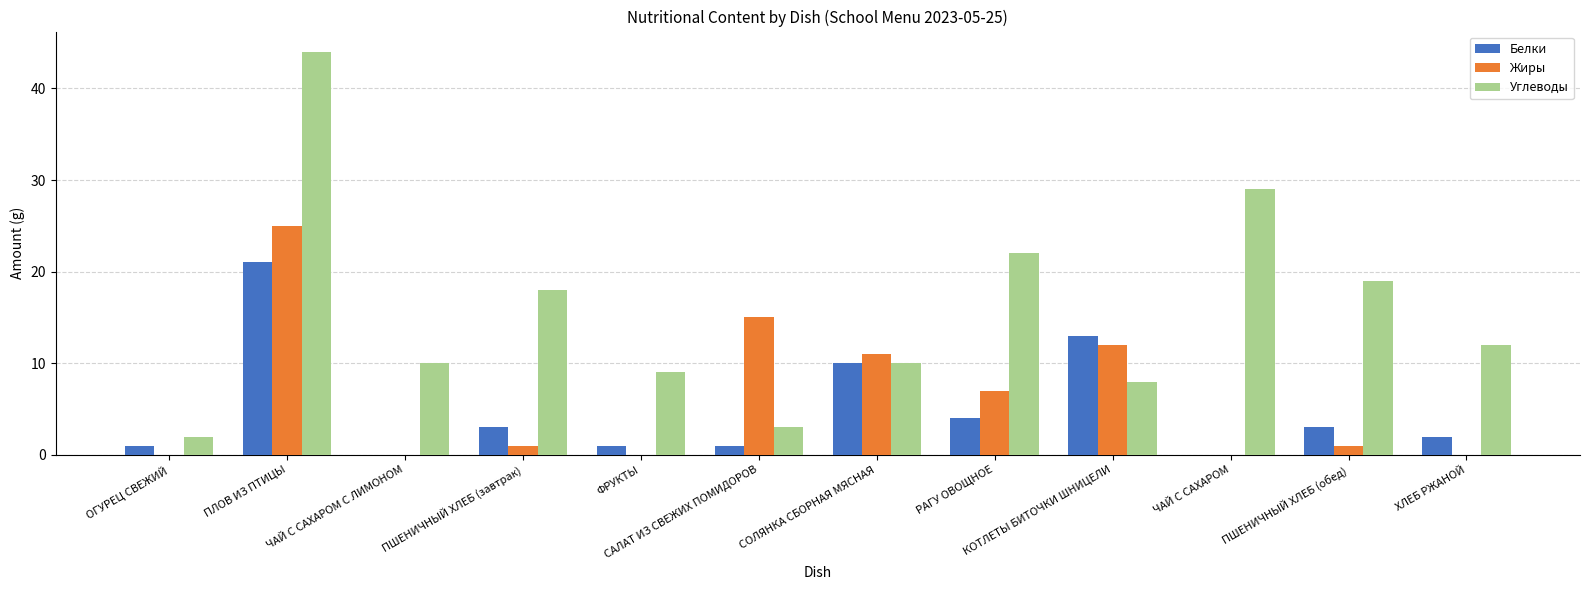

Where does the Жиры series first go above 1?

ПЛОВ ИЗ ПТИЦЫ